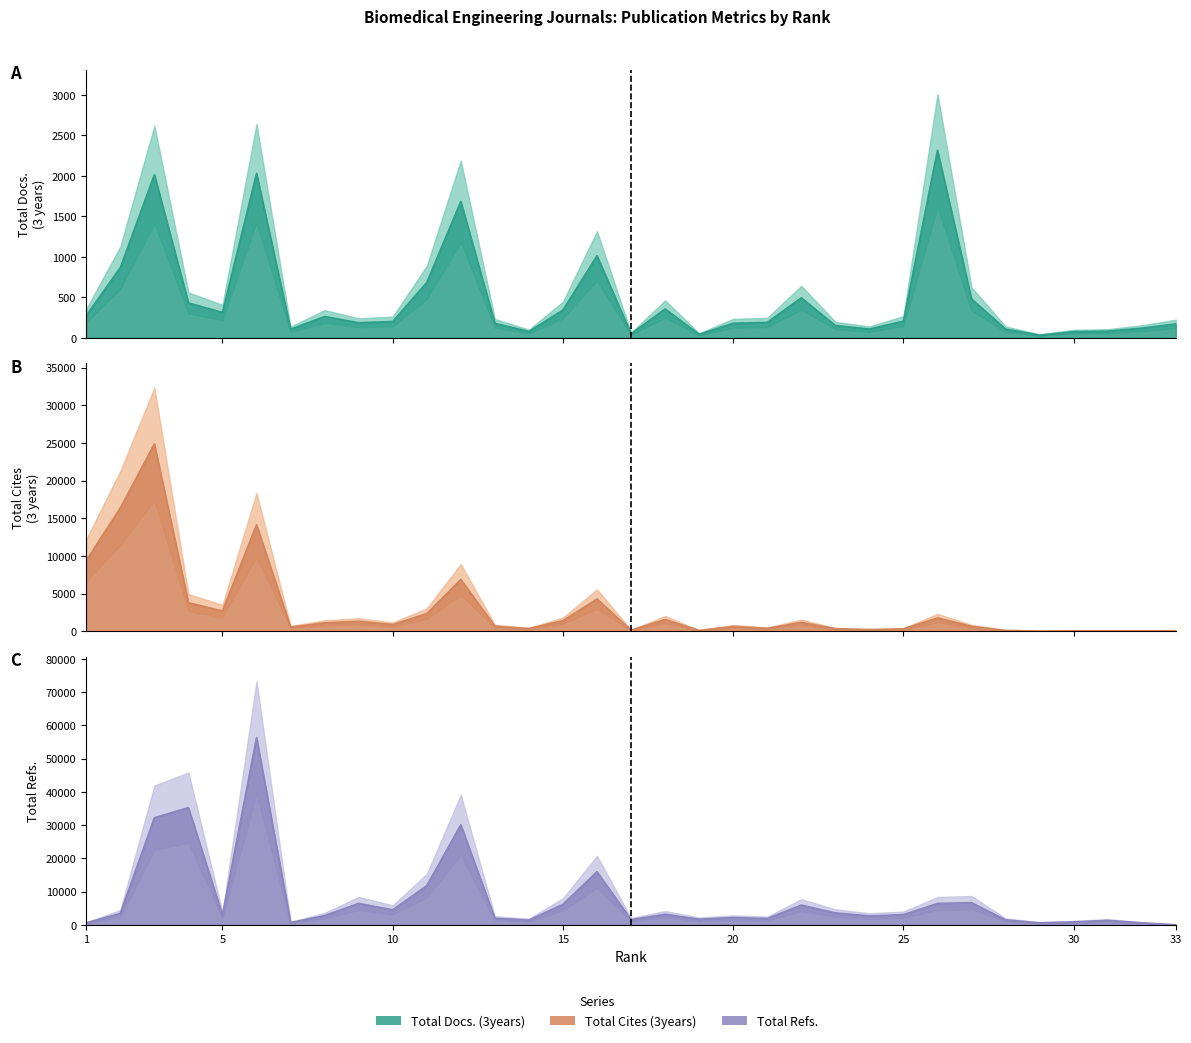

Which category has the lowest value in the Total Cites (3years) series?

29